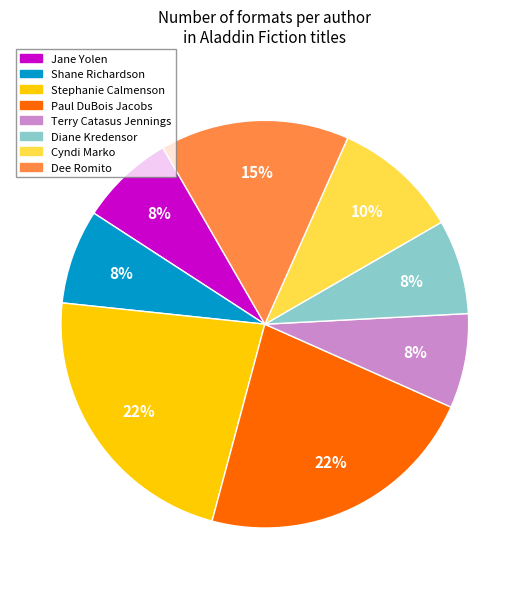

Is there a majority slice in this chart?

No